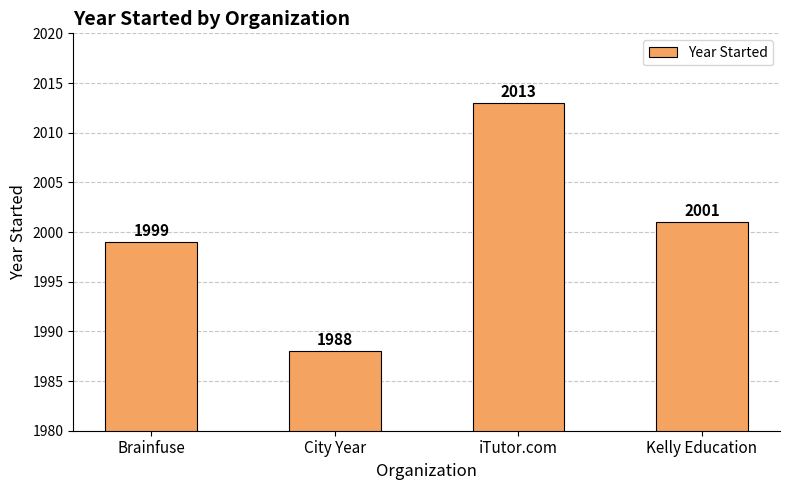

The value at Kelly Education is 436. True or false?

False